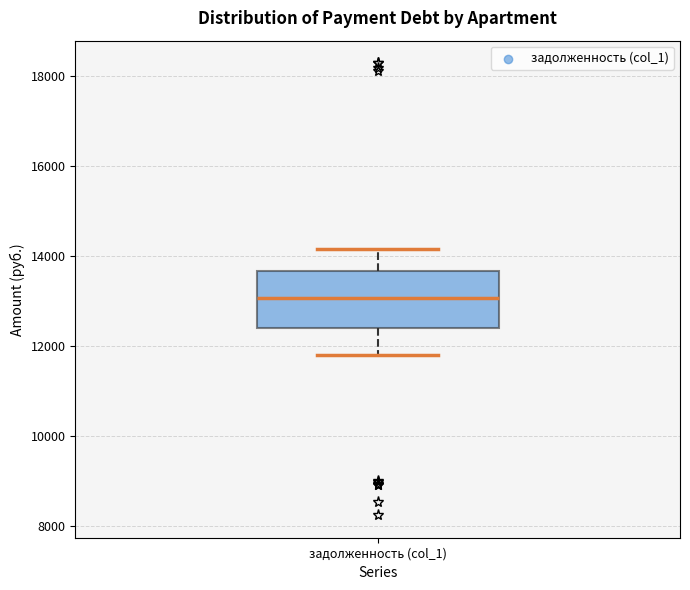

Read this box plot against the y-axis: the position of the median line, the range covered by the box, and the ends of both whiskers. The values are not printed on the chart, so give them approximately, as read against the axis.

median 13000, box 12400 to 13600, whiskers 11800 to 14200